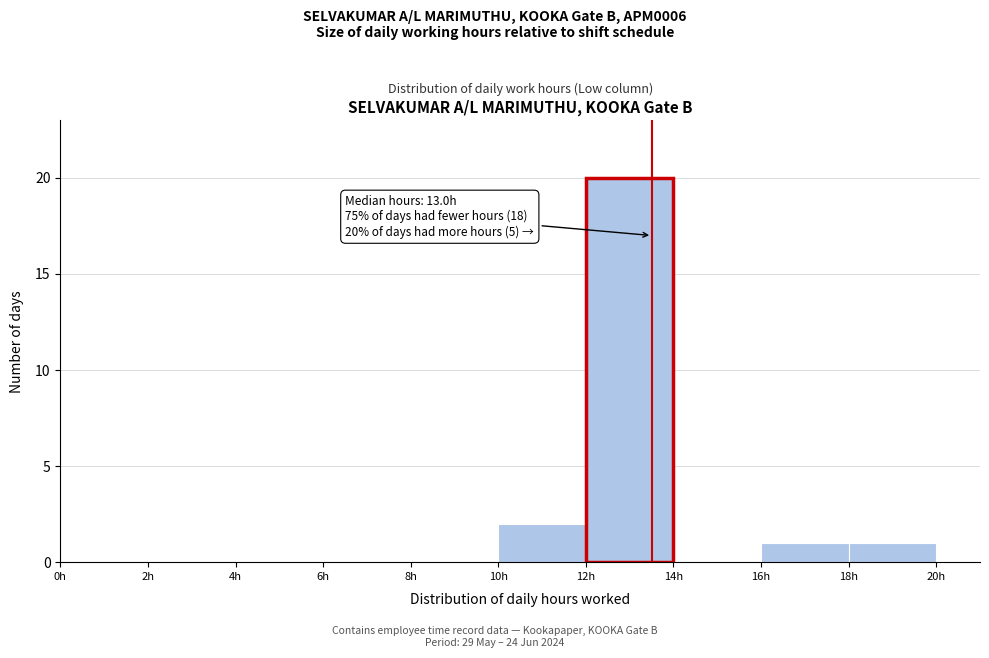

Which range on the x-axis has the tallest bar?

12 to 14